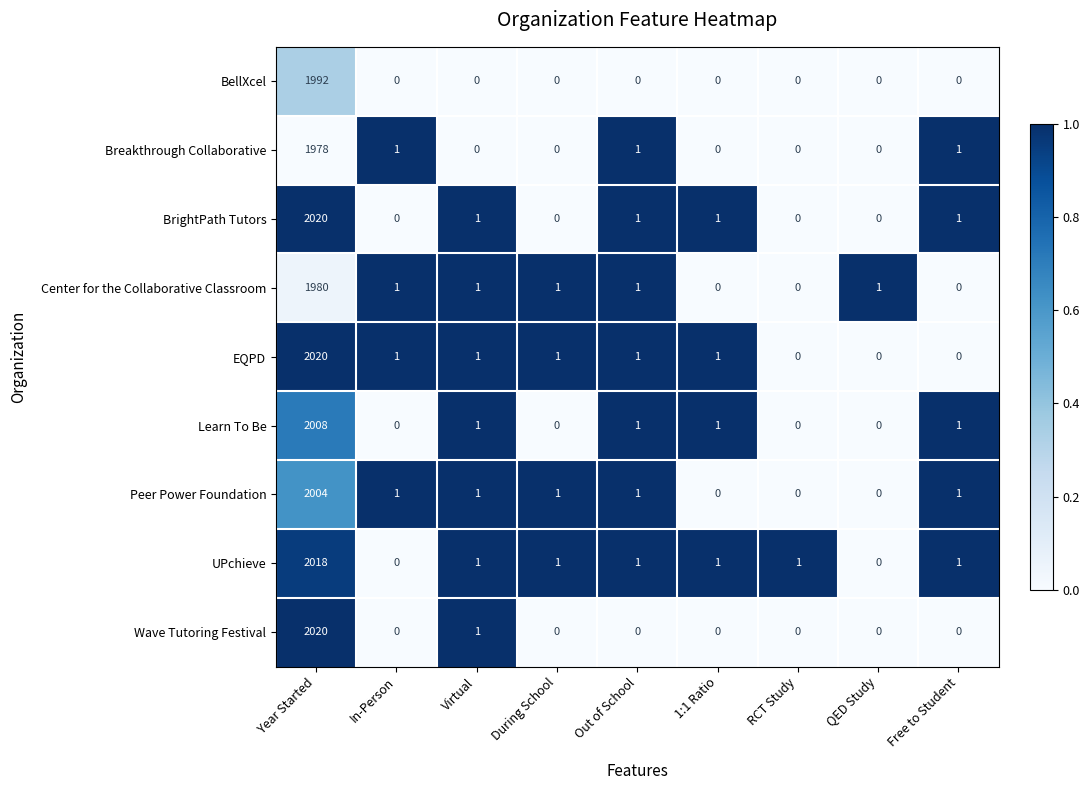

Which label corresponds to the largest value in the chart?

Year Started